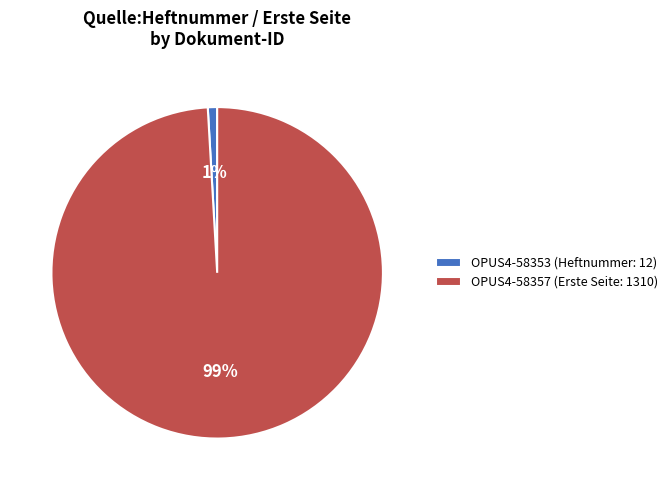

Is it true that OPUS4-58353 (Heftnummer: 12) is 1% of the pie?

True